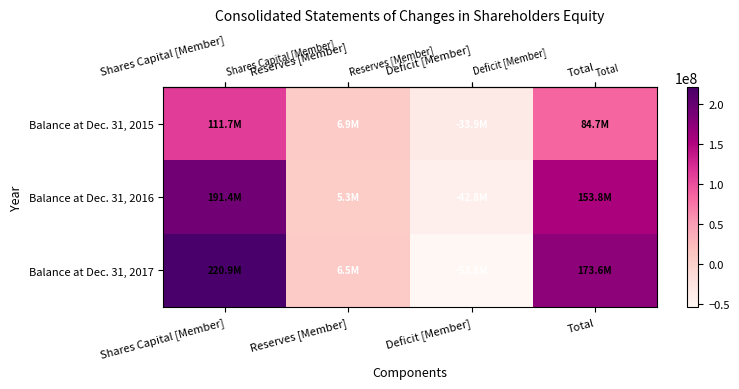

Which has a higher value, Shares Capital [Member] or Deficit [Member]?

Shares Capital [Member]